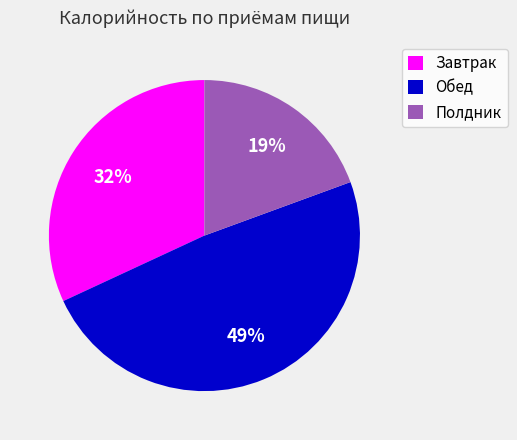

Count the number of slices in the pie.

3